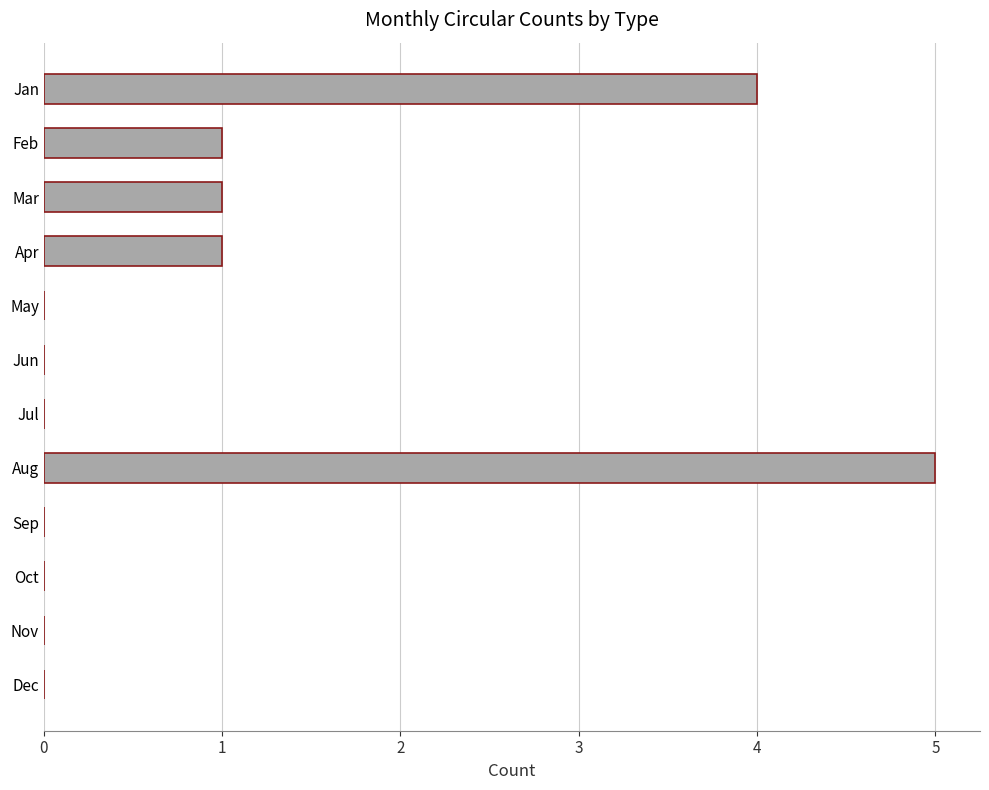

Between Nov and Aug, which is larger?

Aug